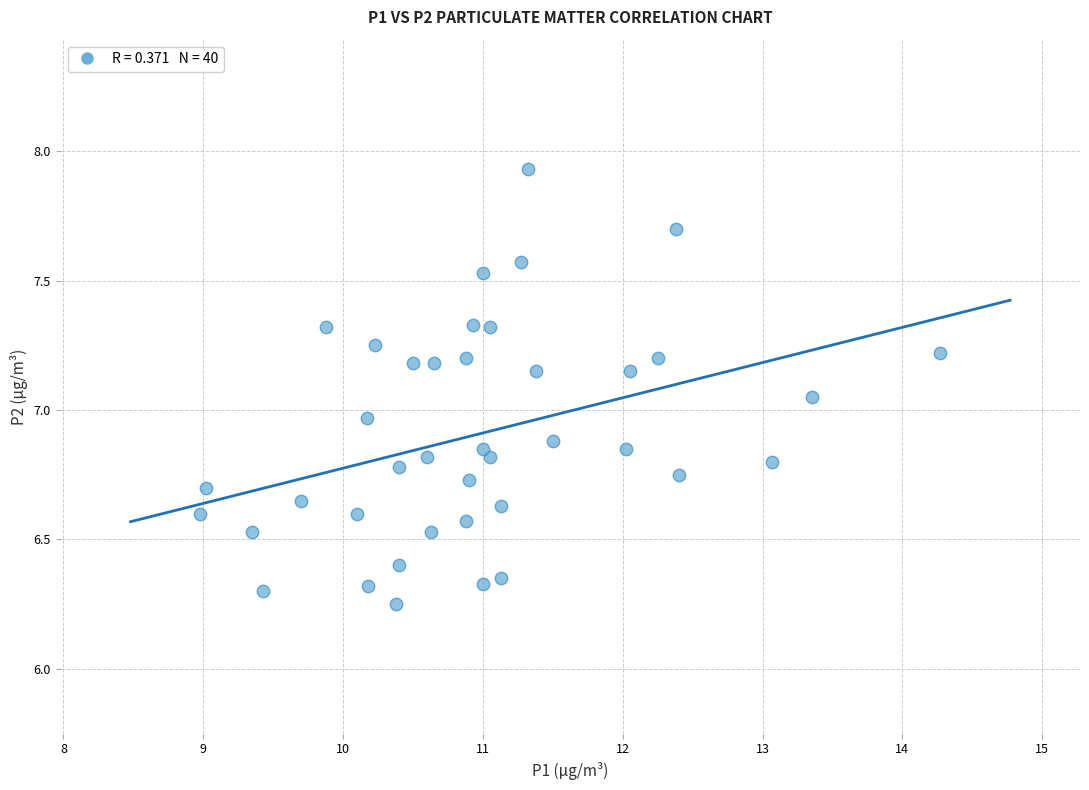

What is the range of Y values (max minus min)?

1.7